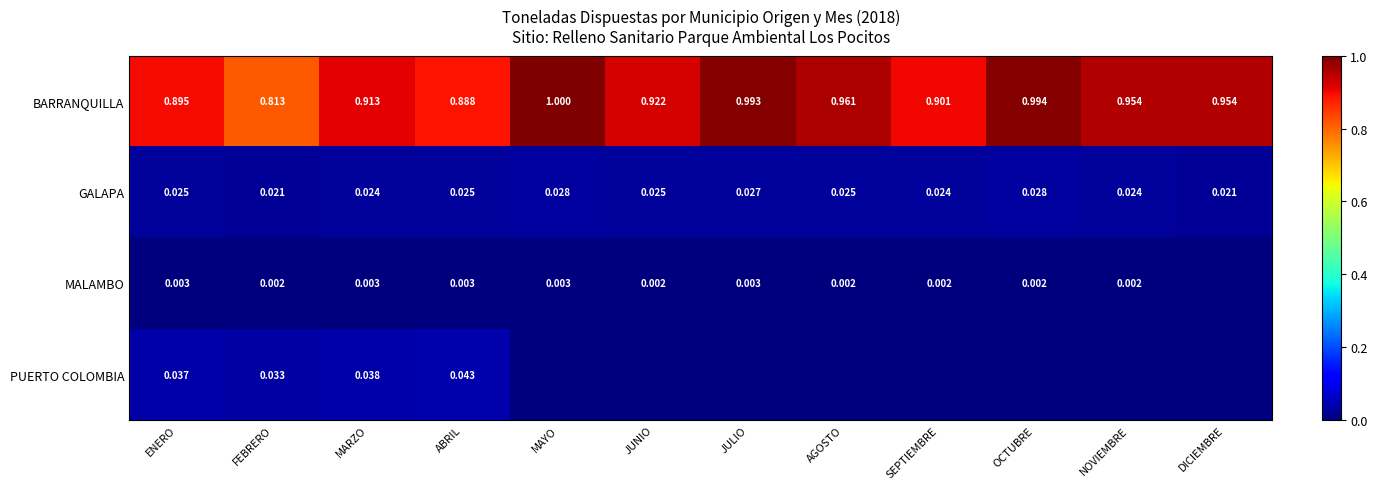

How many data points does each series have?

12